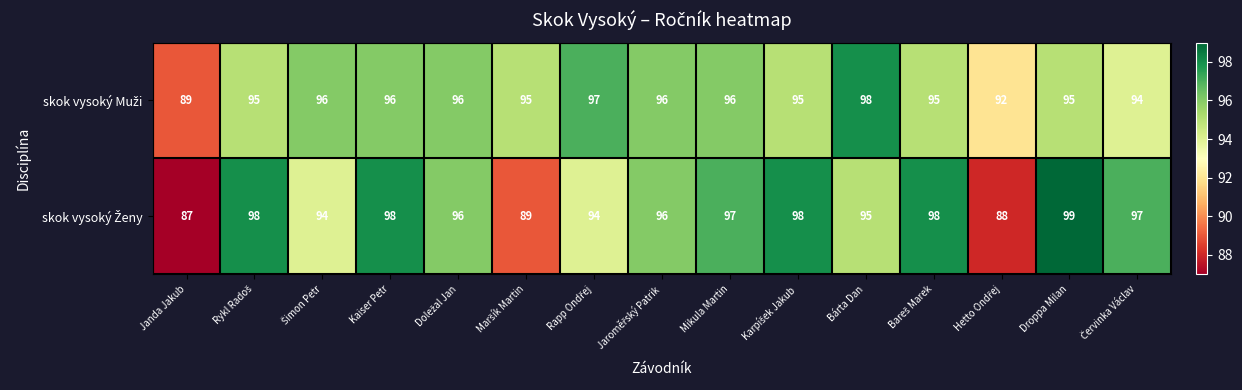

What is the total value across all series at Kaiser Petr?

194